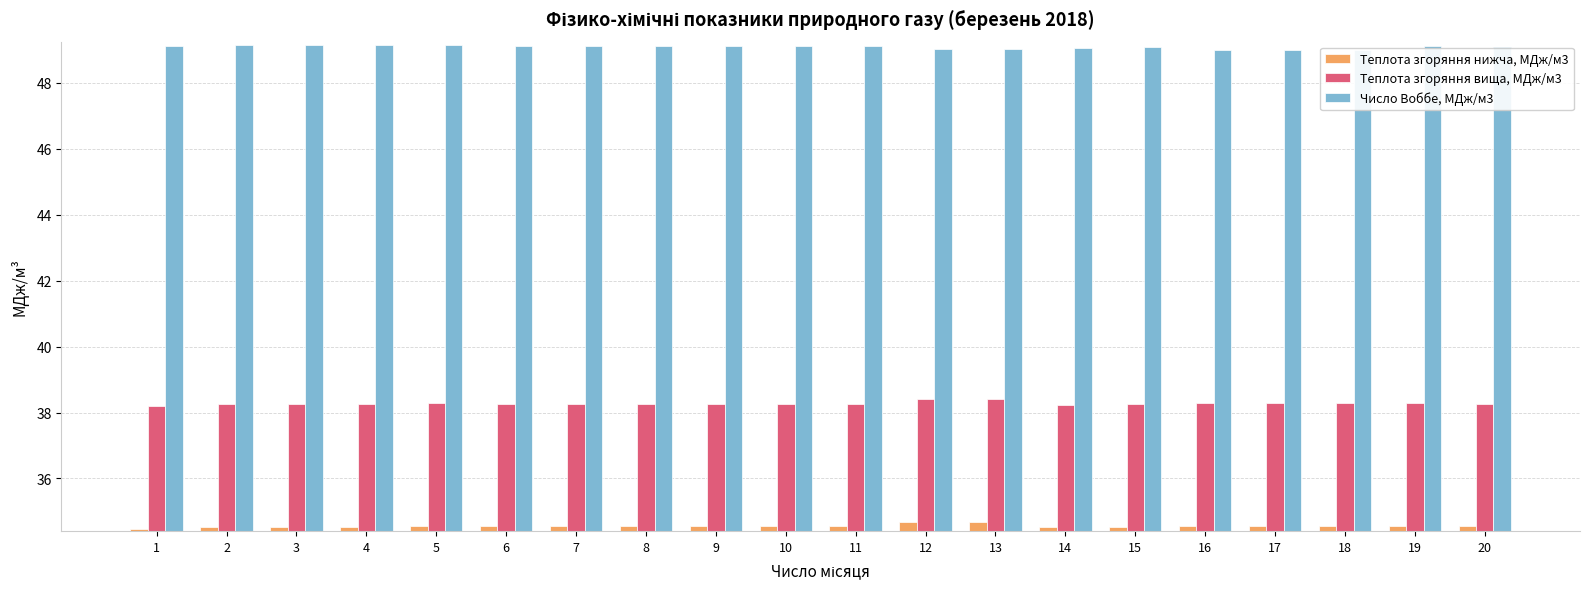

Where does the Число Воббе, МДж/м3 series first go above 49?

1